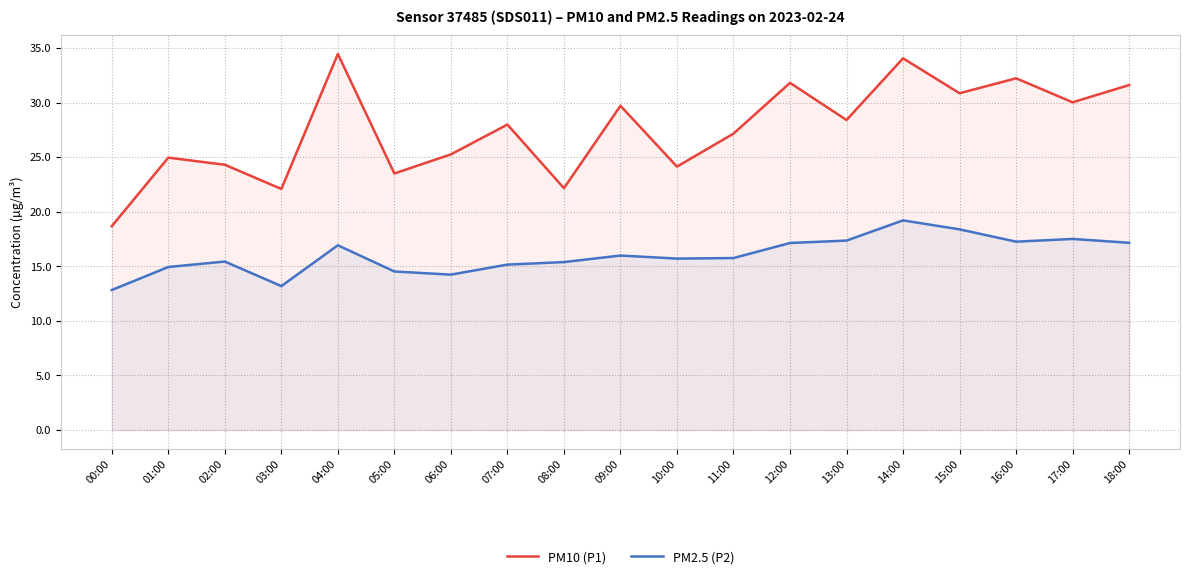

Which series changed the most between 00:00 and 18:00?

PM10 (P1)